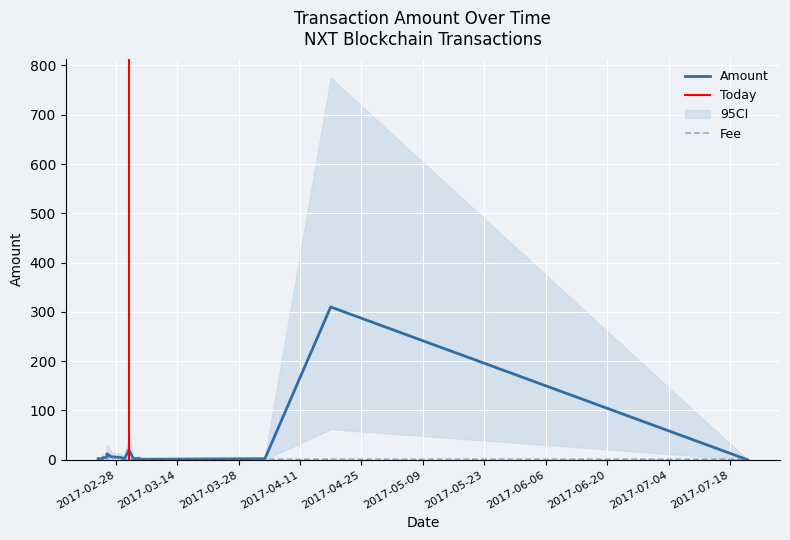

Is it true that Fee equals 2.8 at 2017-03-01?

False